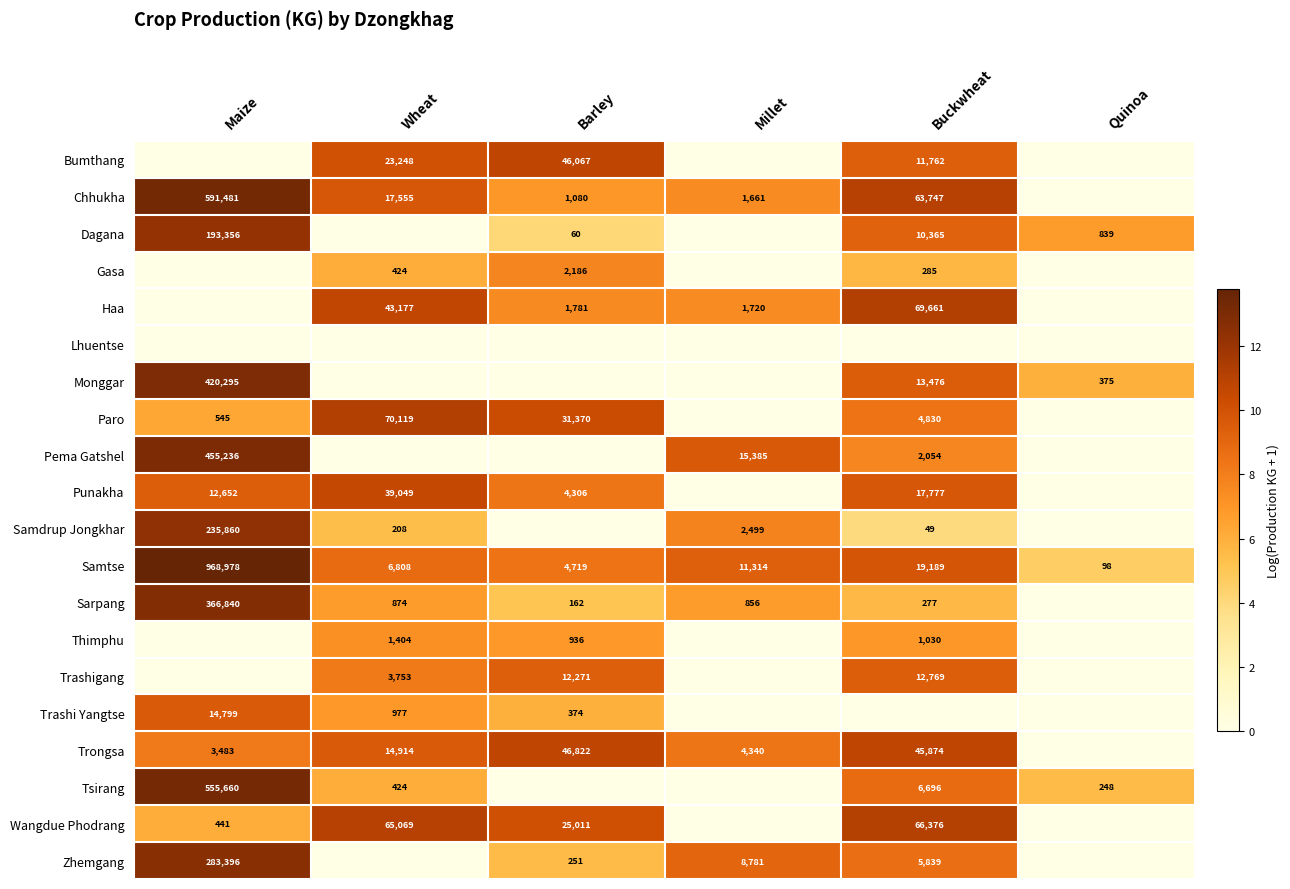

What is the difference between the Paro values at Wheat and Buckwheat?

65289